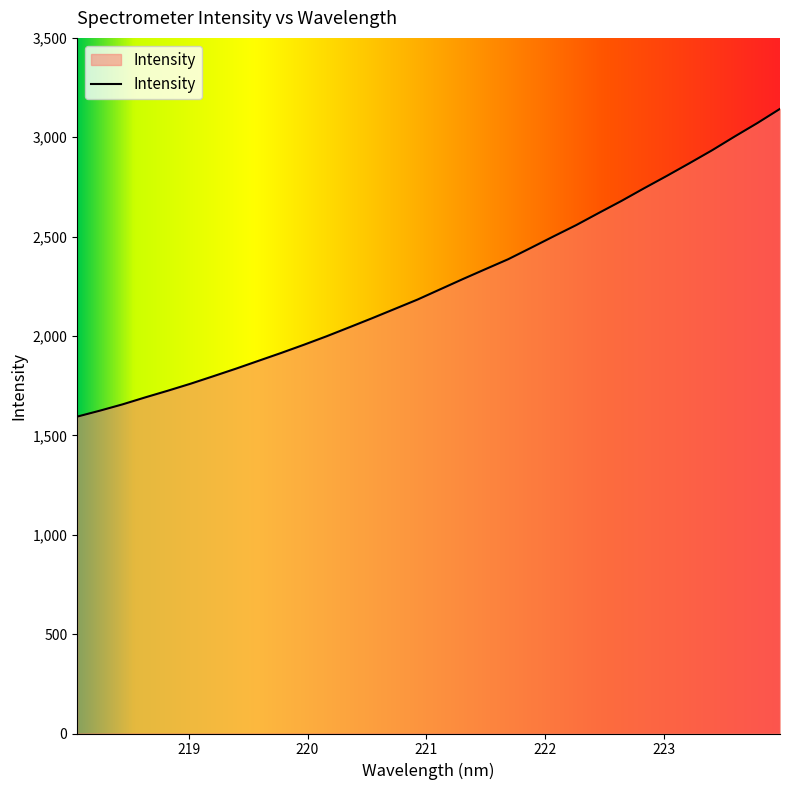

What is the average value?

2265.6